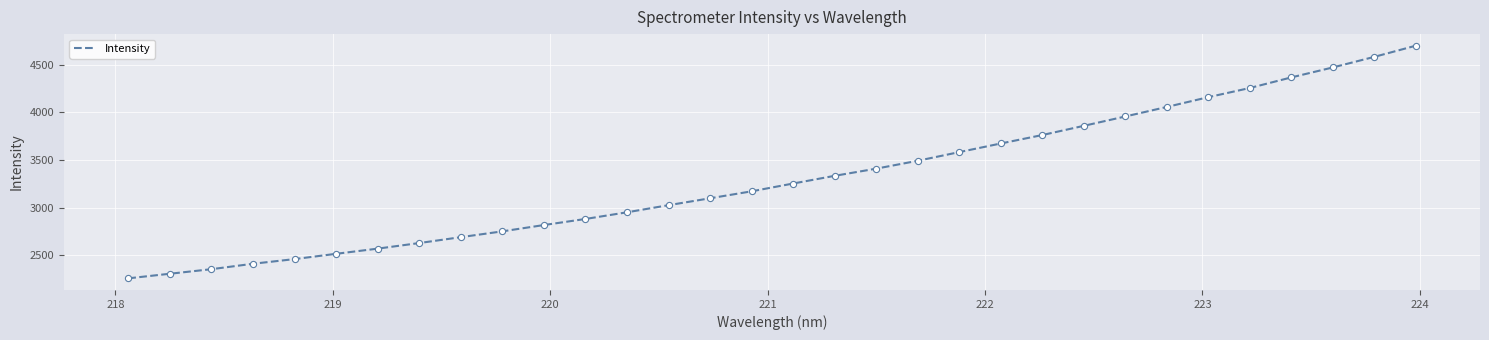

What is the smallest value displayed?

2256.7